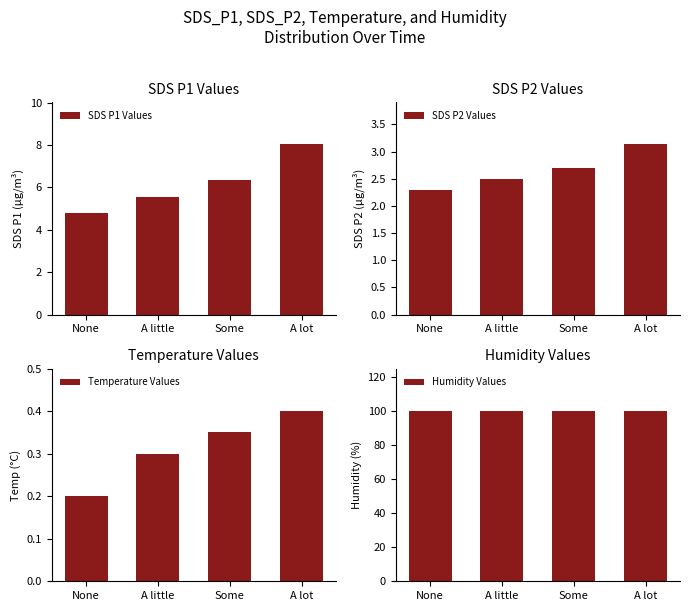

What position from the right is A lot?

1